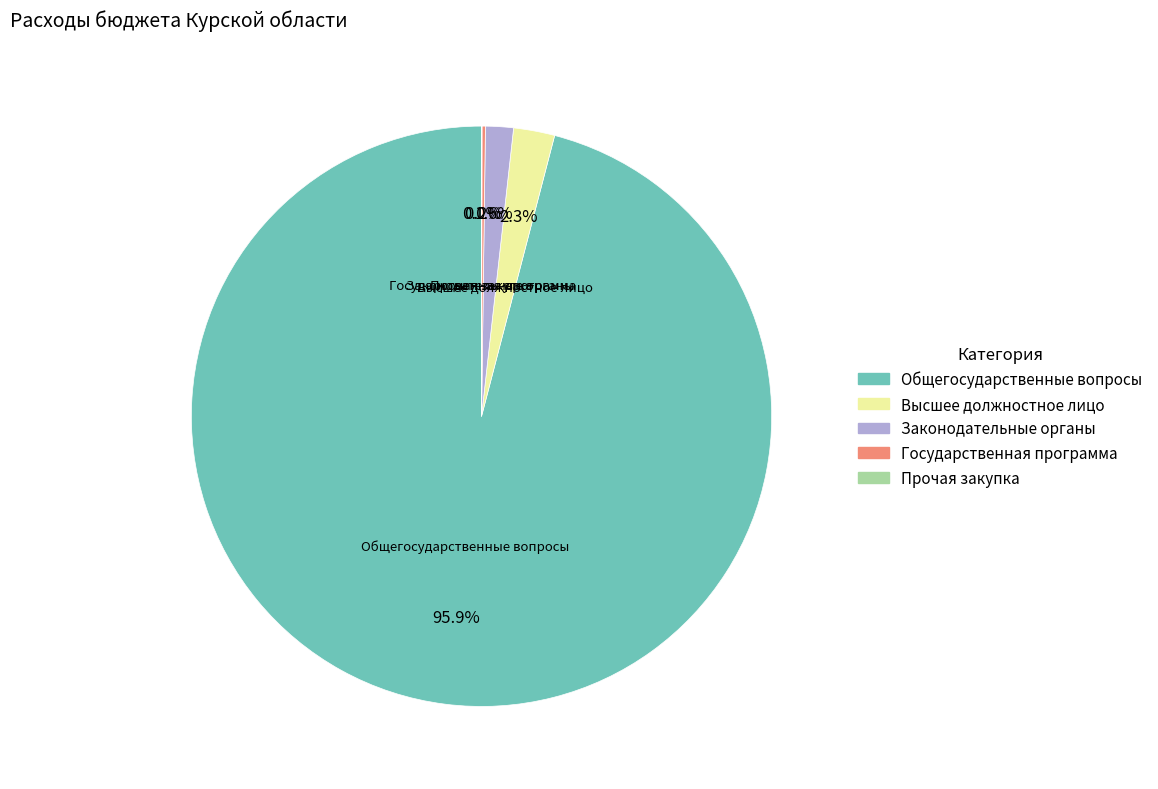

Is there any slice that represents more than half of the pie?

Yes